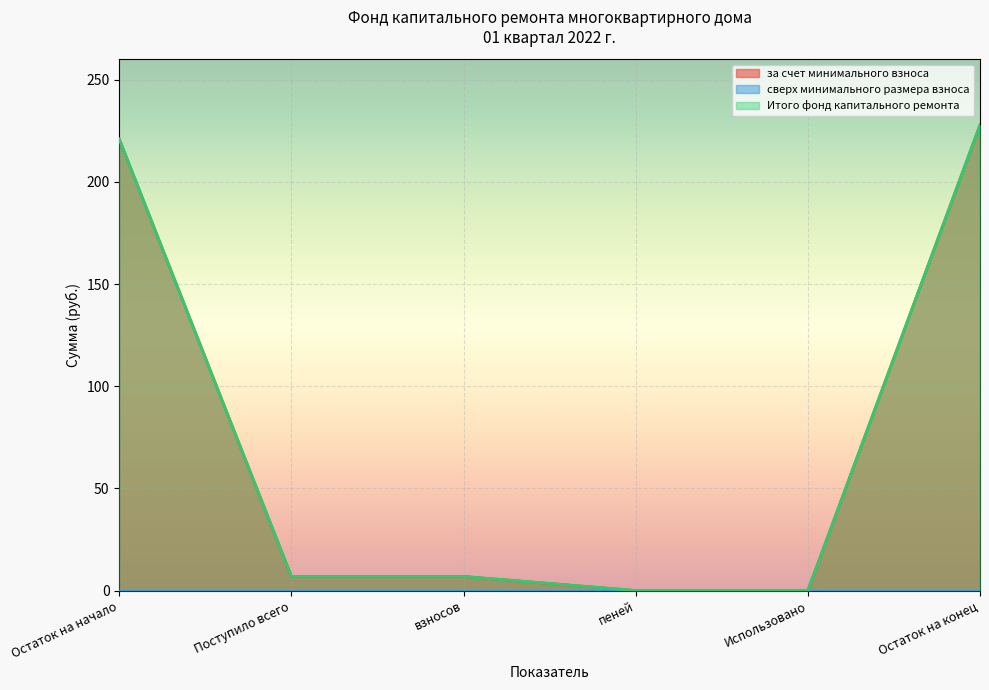

Does the chart display data point markers on the line(s)?

No